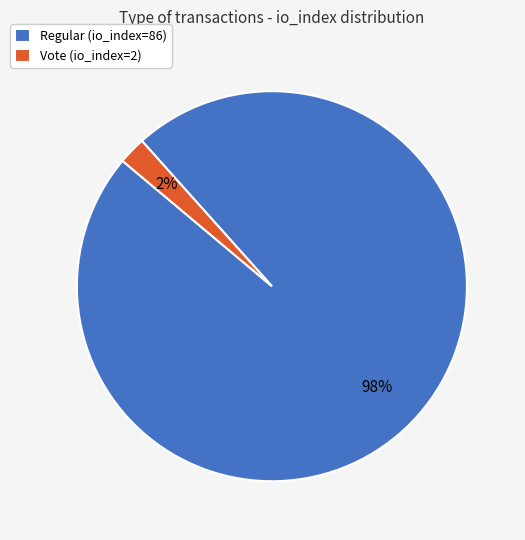

To the nearest percent, what is the average slice percentage?

50%